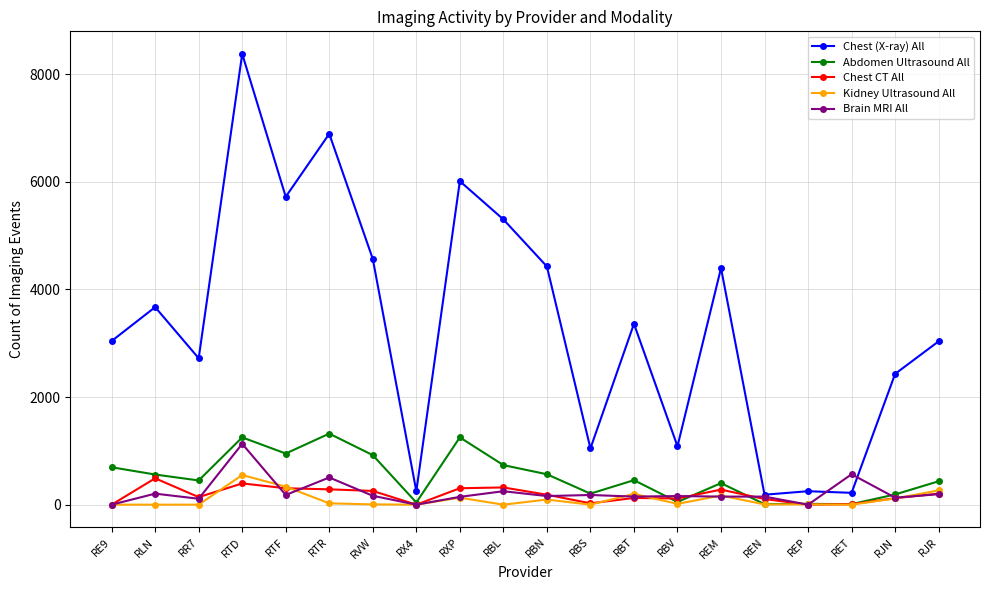

What is the difference between the second highest and second lowest values in the Brain MRI All series?

565